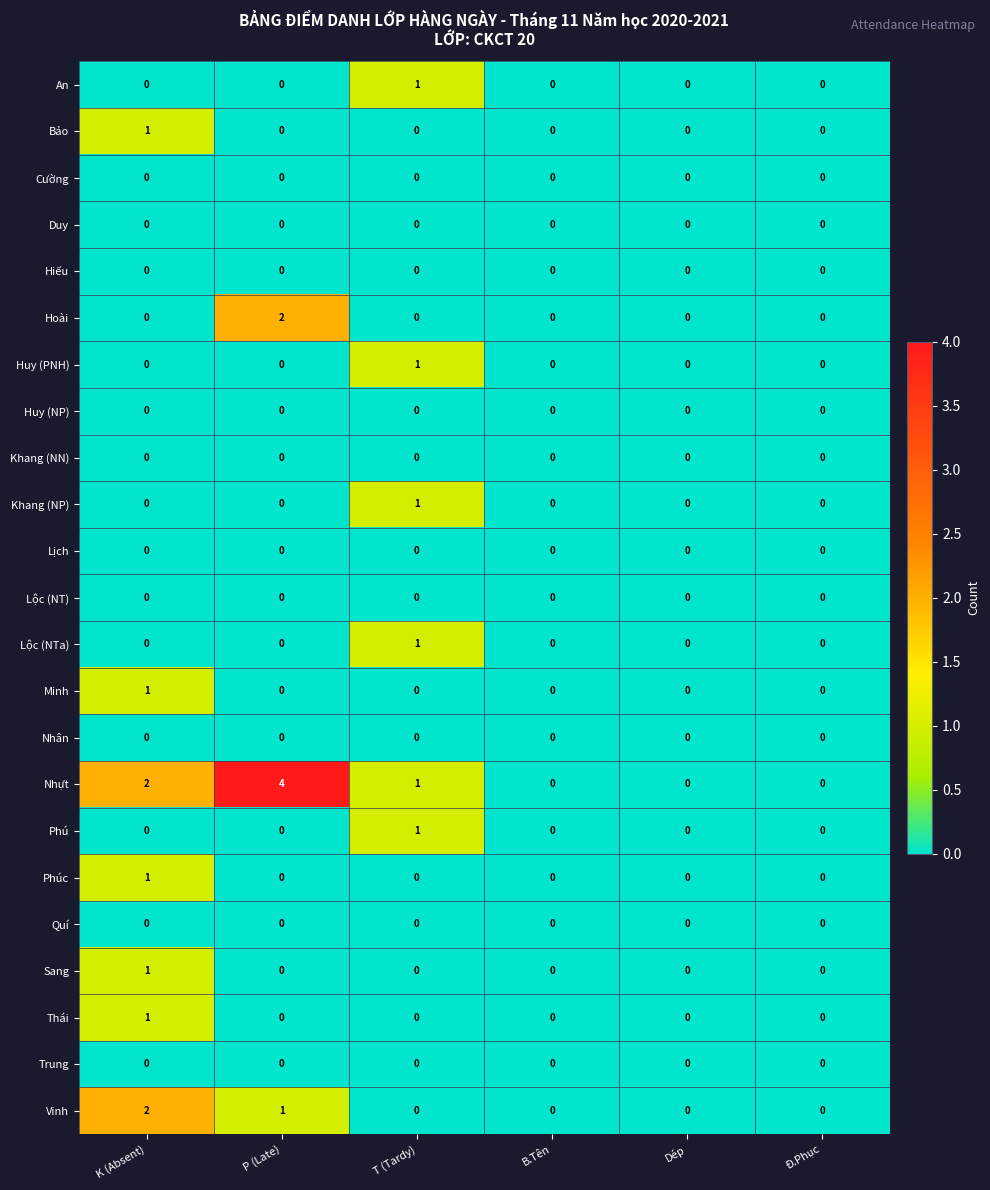

Which series has the largest total across all categories?

Nhựt